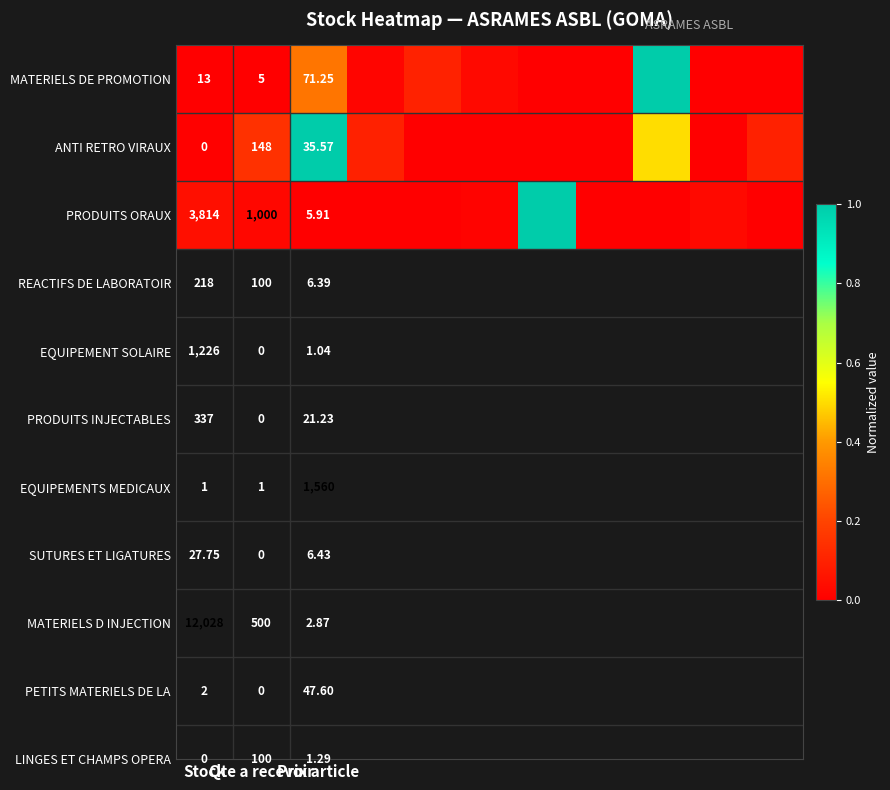

At which category is the sum across all series the highest?

8